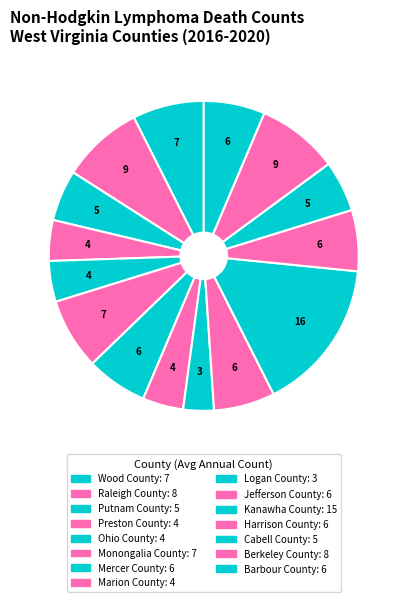

Is there any slice that represents more than half of the pie?

No